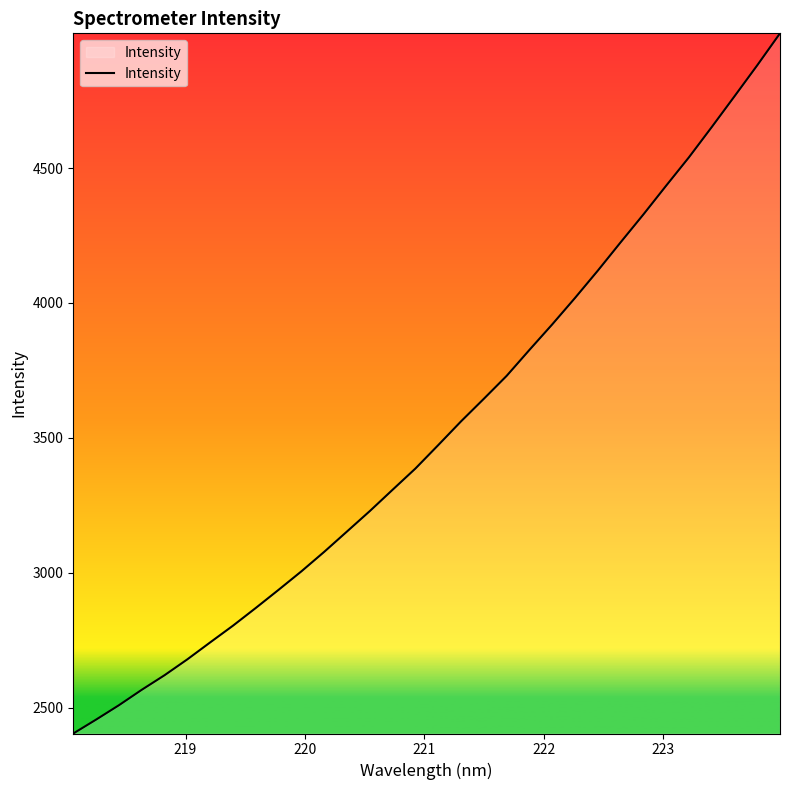

What is the smallest value displayed?

2404.2